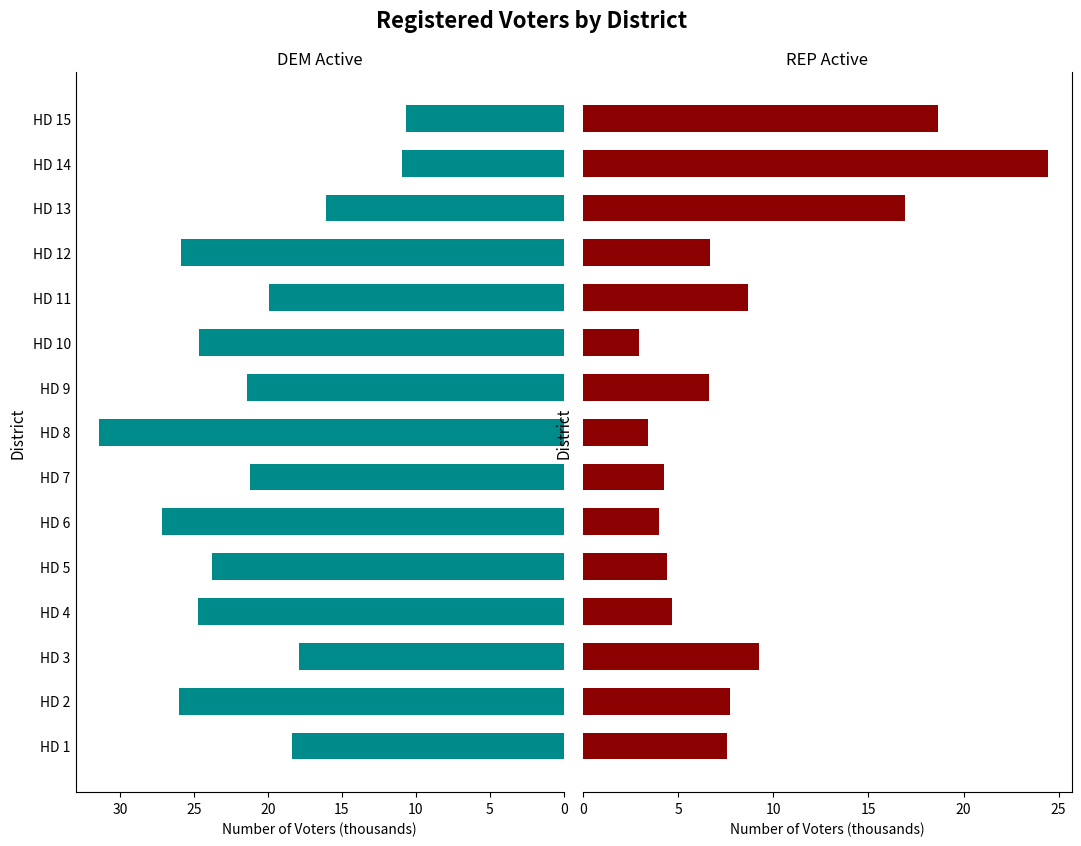

Between HD 7 and HD 11, which series saw the biggest shift?

REP (Active)